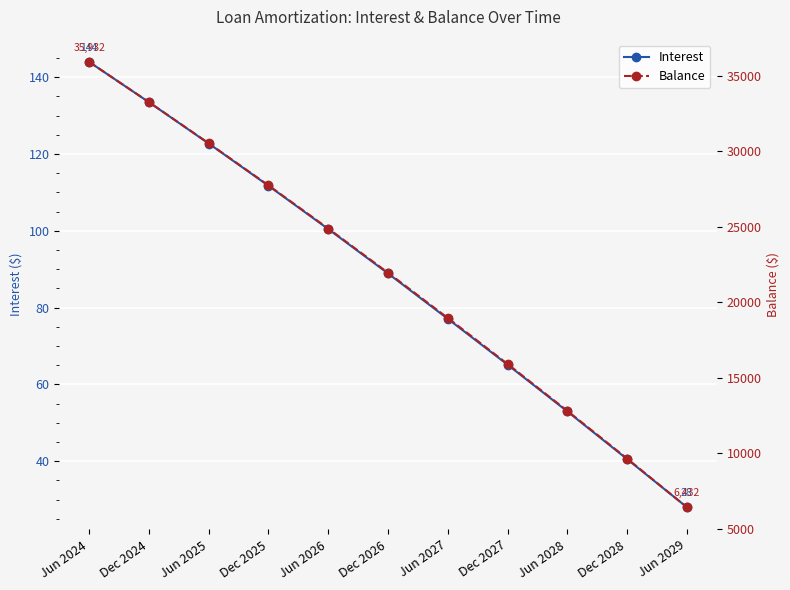

At which category is the sum across all series the highest?

Jun 2024